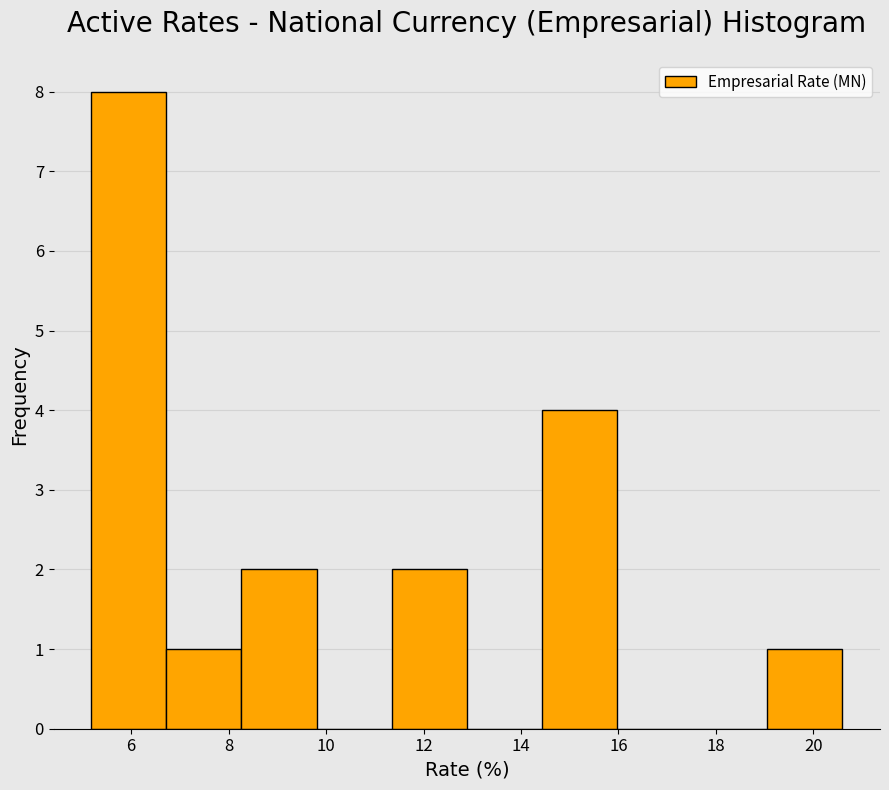

Reading left to right, list every bar in this chart as the range it spans on the x-axis followed by its height. Neither the bar edges nor the heights are printed on the chart, so give them approximately, as read against the axes.

5.2 to 6.8: 8
6.8 to 8.2: 1
8.2 to 9.8: 2
9.8 to 11.4: 0
11.4 to 12.8: 2
12.8 to 14.4: 0
14.4 to 16.0: 4
16.0 to 17.6: 0
17.6 to 19.0: 0
19.0 to 20.6: 1